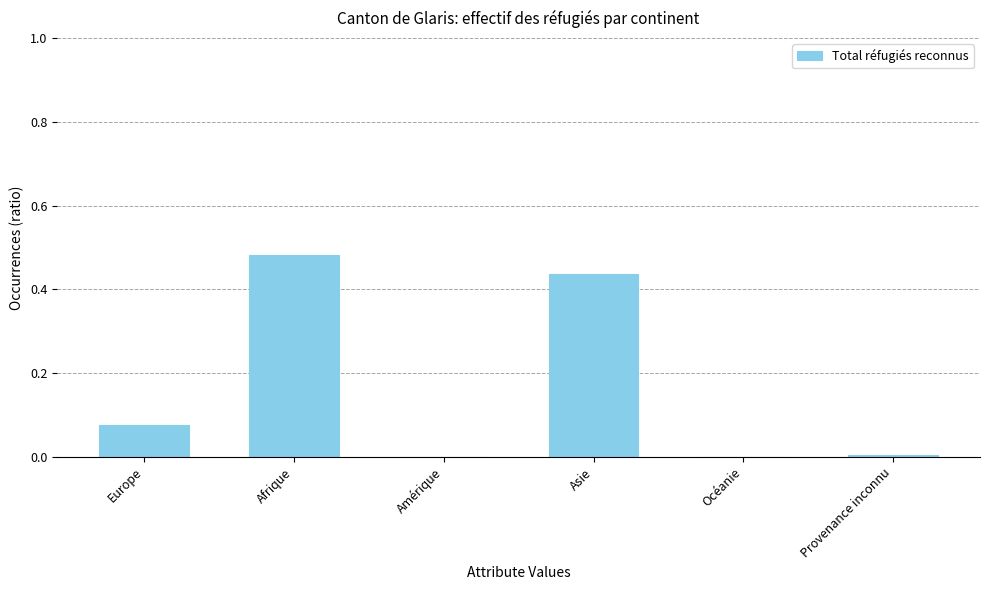

Which label corresponds to the largest value in the chart?

Afrique